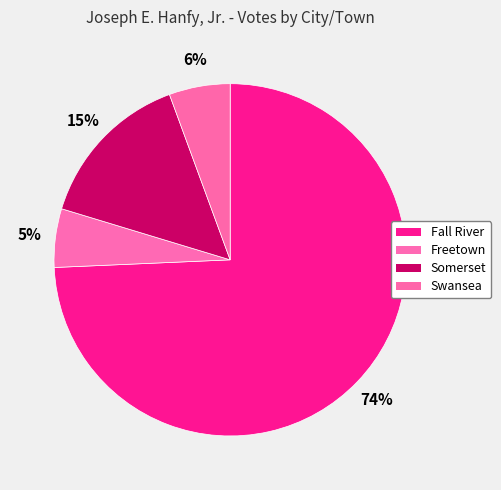

How many slices are in this pie chart?

4